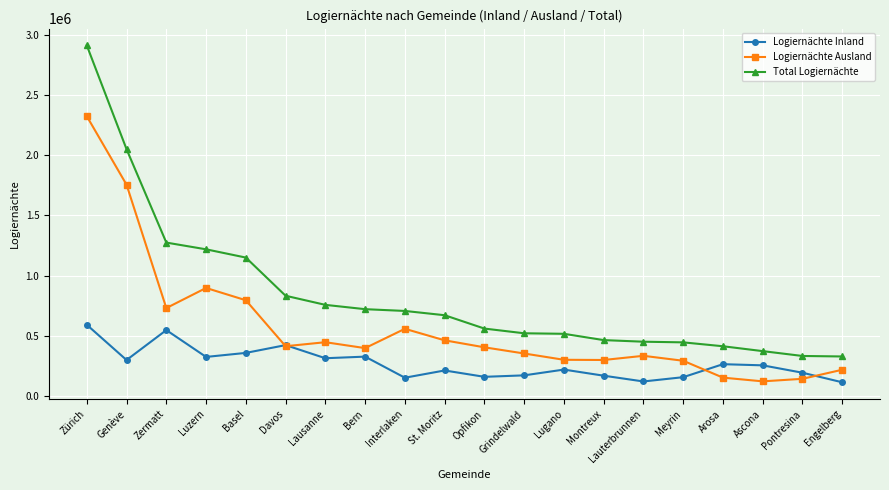

At which label does Logiernächte Inland first exceed 251780?

Zürich